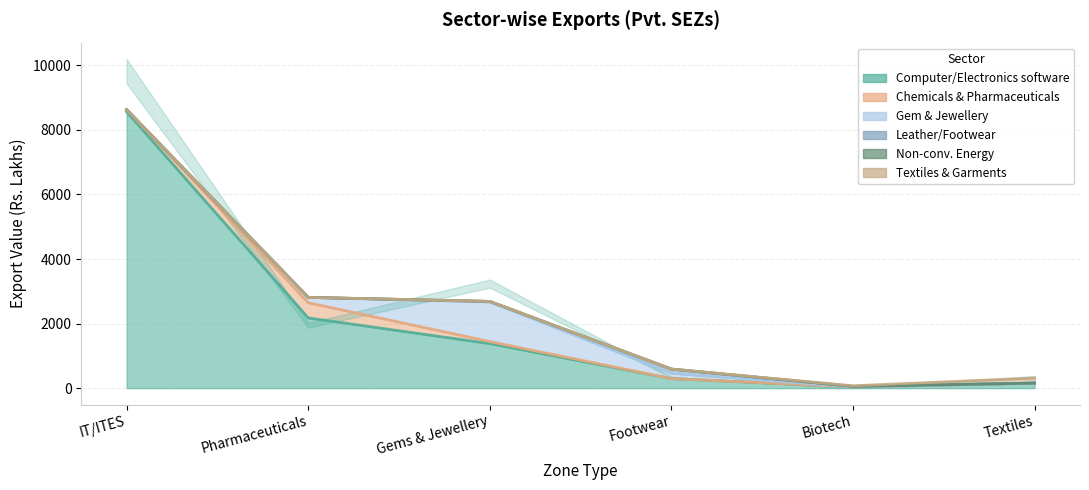

True or false: Gem & Jewellery has a value of 0.0 at IT/ITES.

True